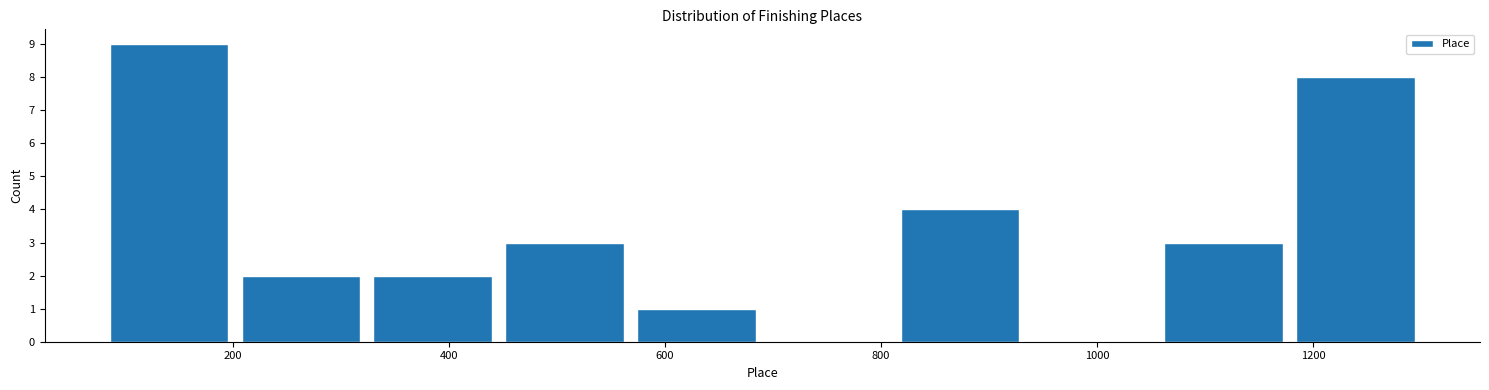

Reading left to right, transcribe this chart: for each bar, give the range it covers on the x-axis and its height. Neither the bar edges nor the heights are printed on the chart, so give them approximately, as read against the axes.

80 to 202: 9
202 to 324: 2
324 to 446: 2
446 to 568: 3
568 to 690: 1
690 to 812: 0
812 to 934: 4
934 to 1056: 0
1056 to 1178: 3
1178 to 1300: 8